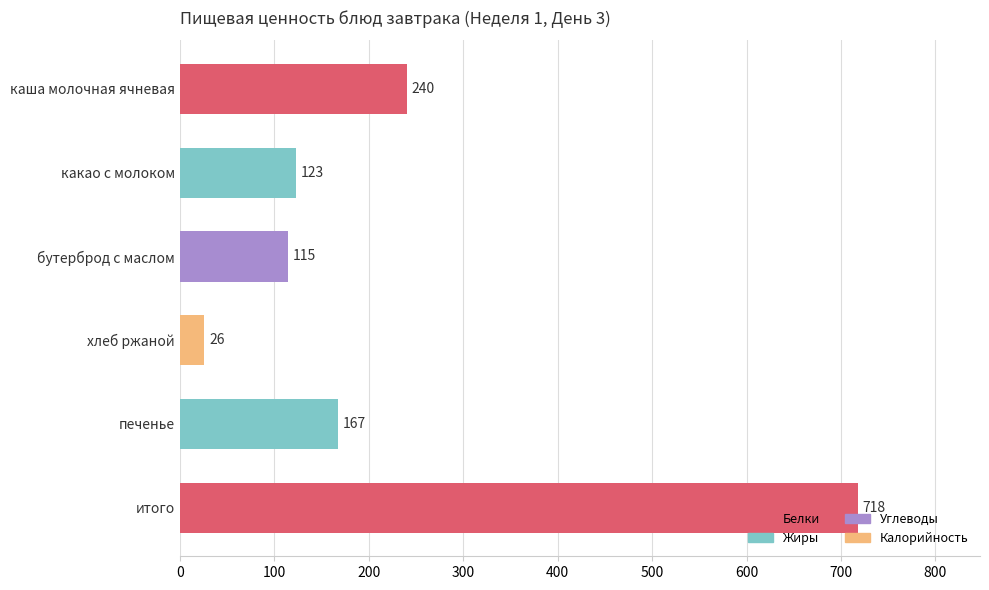

At which category does the chart reach its minimum across all series?

хлеб ржаной